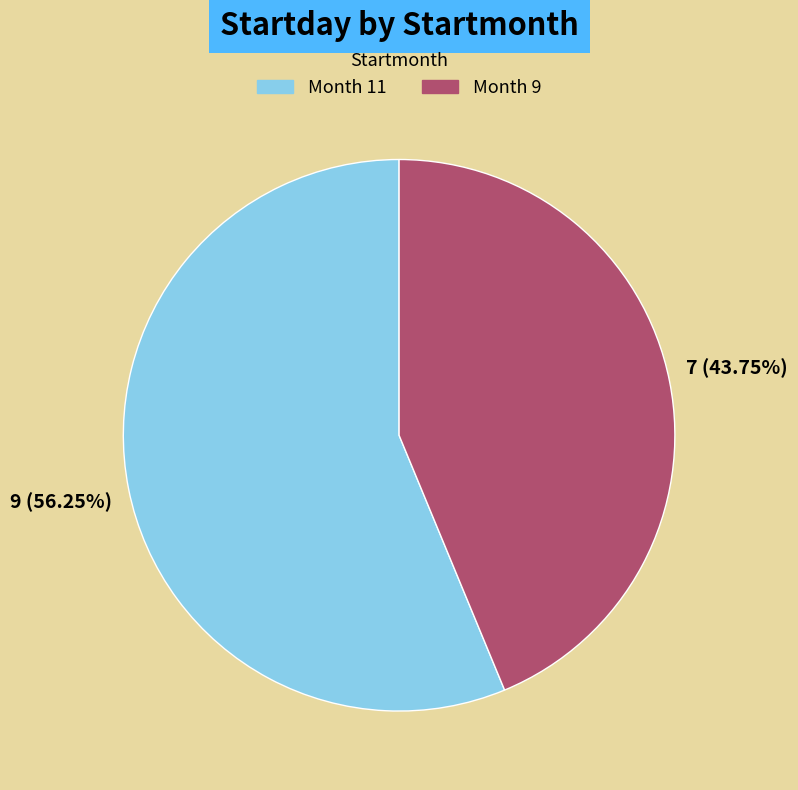

Is there any slice that represents more than half of the pie?

Yes